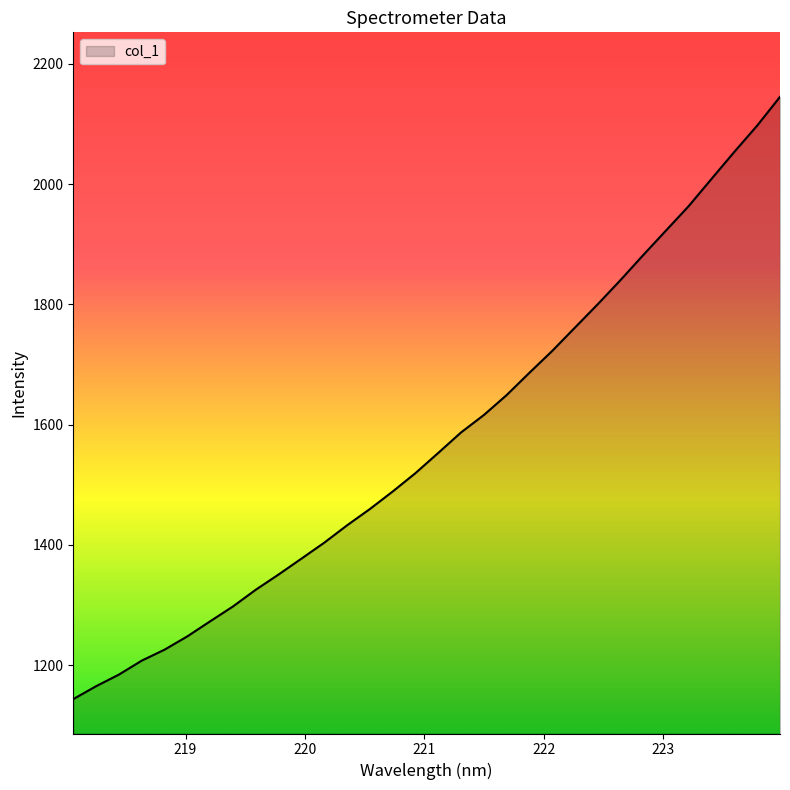

Count the number of values greater than 1553.

16